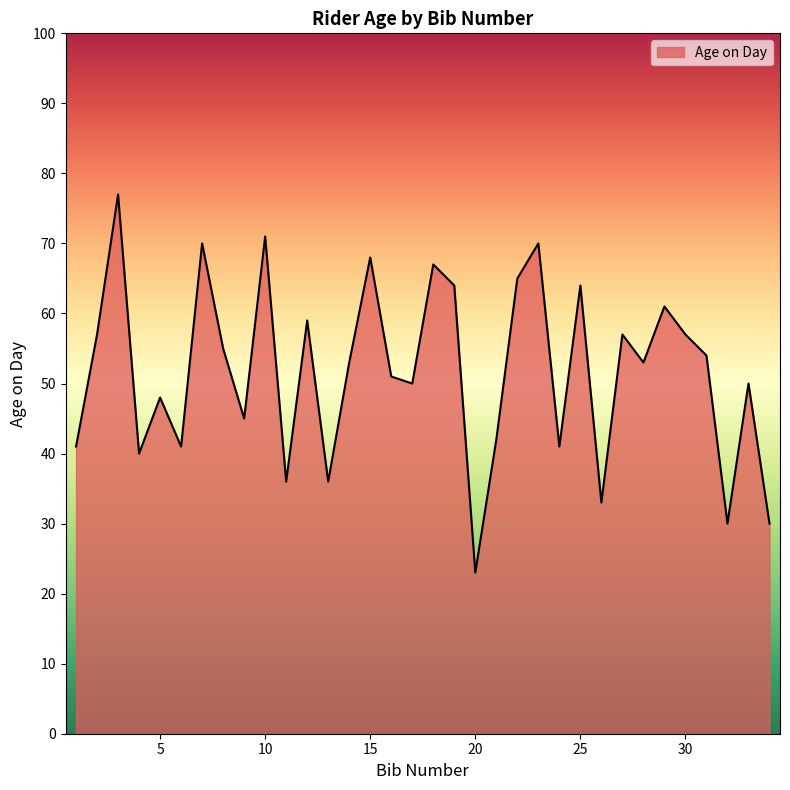

What is the smallest value displayed?

23